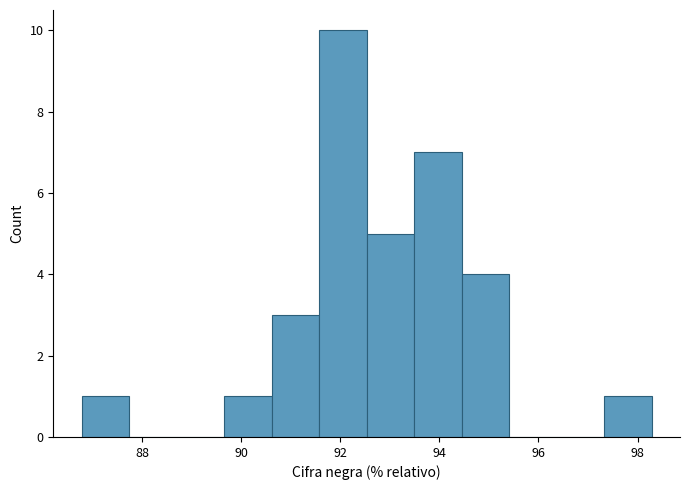

Reading left to right, list every bar in this chart as the range it spans on the x-axis followed by its height. Neither the bar edges nor the heights are printed on the chart, so give them approximately, as read against the axes.

86.8 to 87.8: 1
87.8 to 88.8: 0
88.8 to 89.6: 0
89.6 to 90.6: 1
90.6 to 91.6: 3
91.6 to 92.6: 10
92.6 to 93.4: 5
93.4 to 94.4: 7
94.4 to 95.4: 4
95.4 to 96.4: 0
96.4 to 97.4: 0
97.4 to 98.2: 1